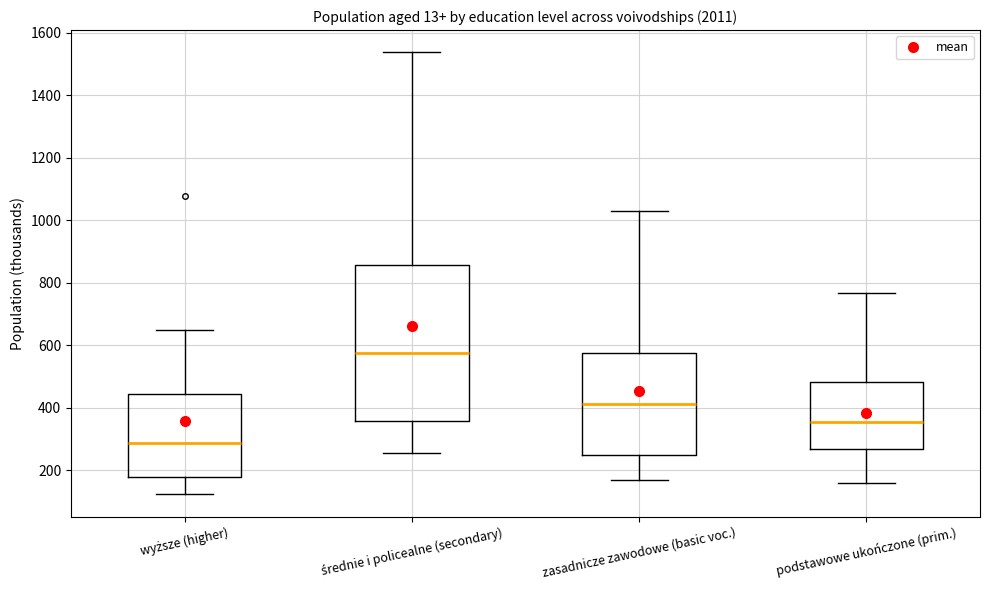

Where does the median line of the box for zasadnicze zawodowe (basic voc.) sit on the y-axis? The values are not printed on the chart, so give them approximately, as read against the axis.

420